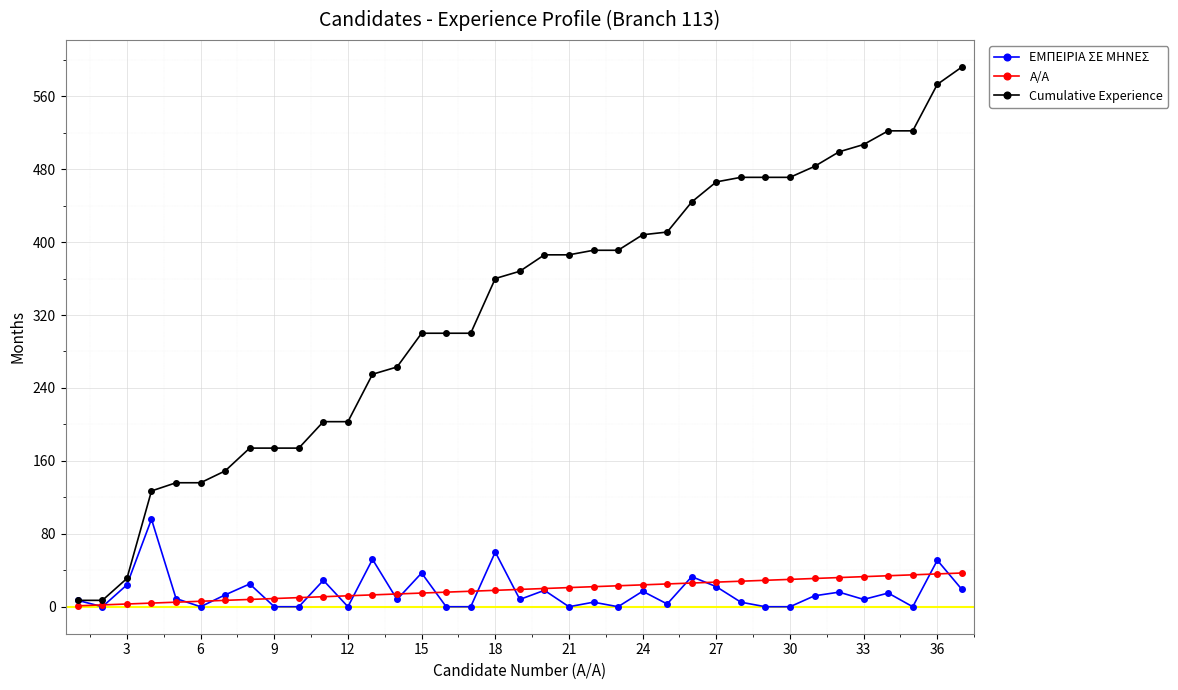

What is the maximum value shown in the chart?

592